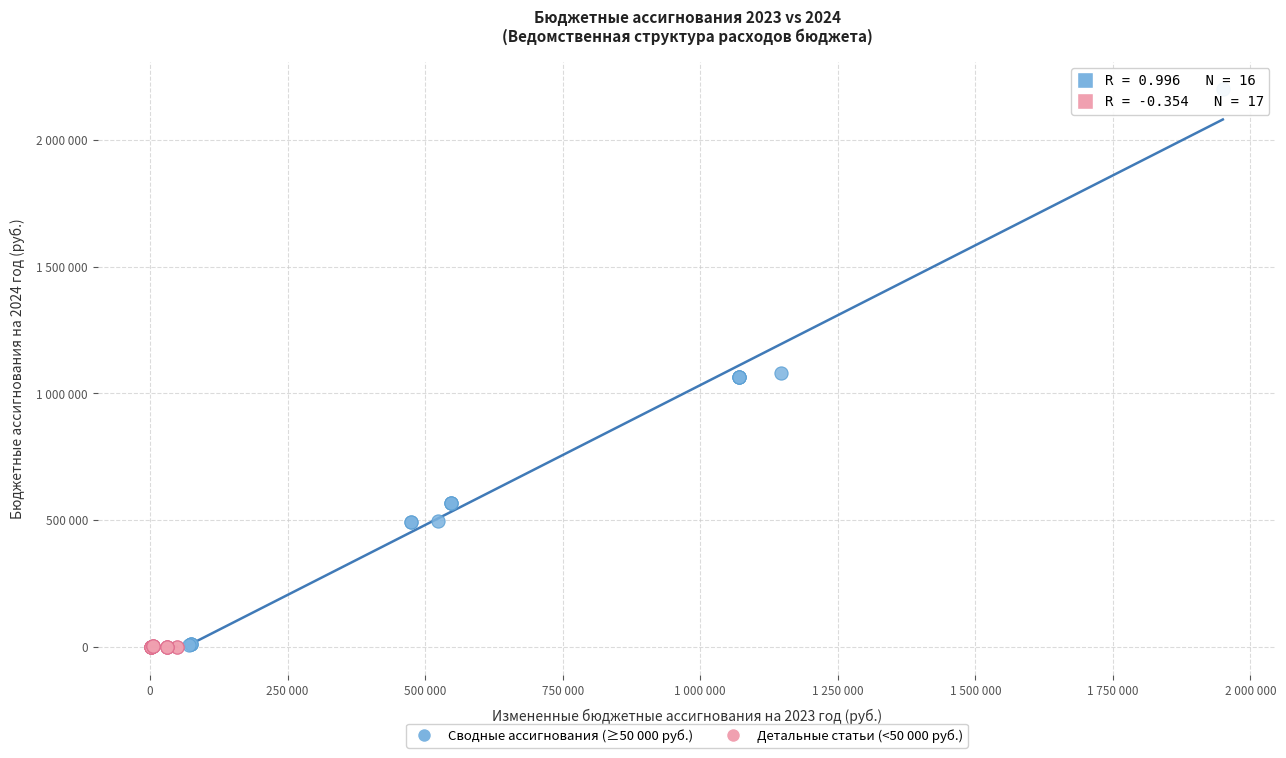

Which series contains the highest Y value?

Сводные ассигнования (≥50 000 руб.)